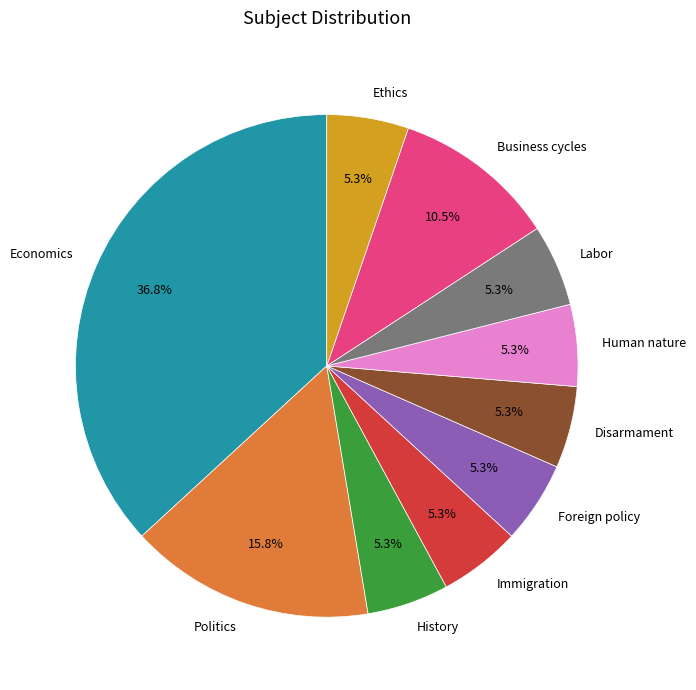

Is Immigration the majority of the pie?

No